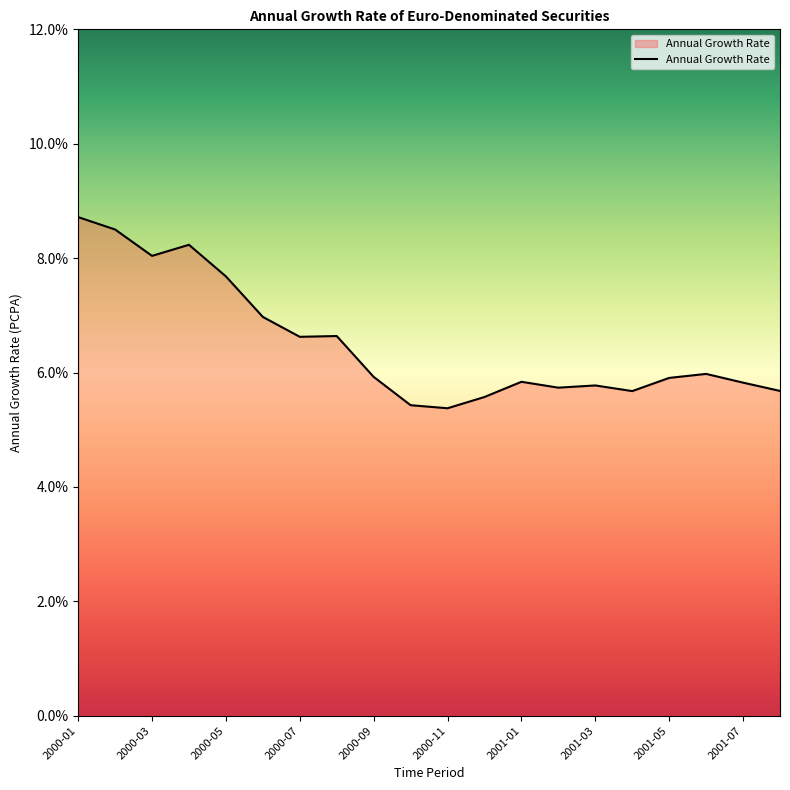

What is the minimum value shown in the chart?

5.4